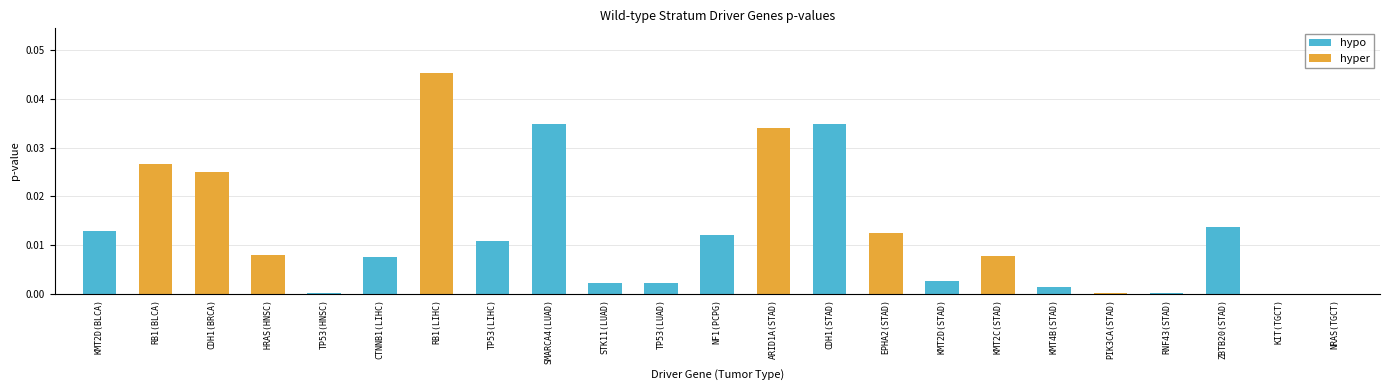

At which label is the value closest to 0?

KIT(TGCT)